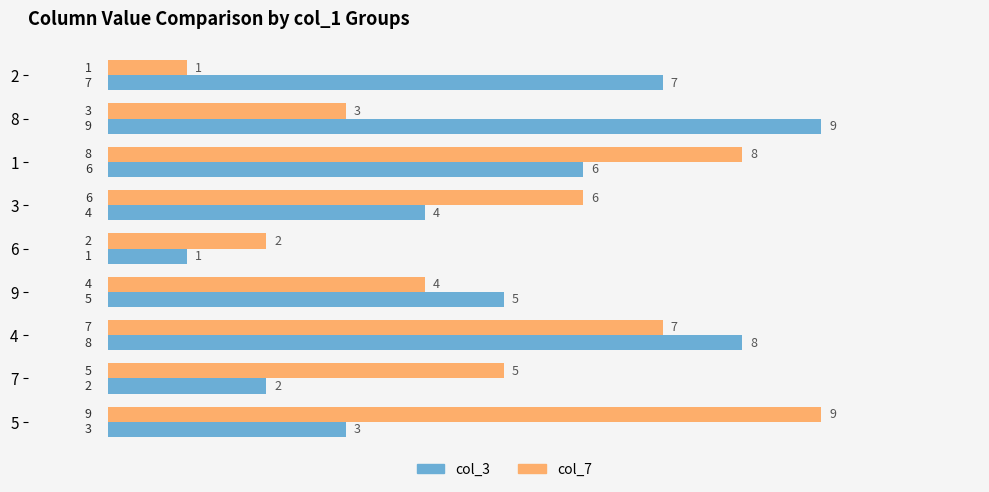

How many col_3 values are between 3 and 7?

5